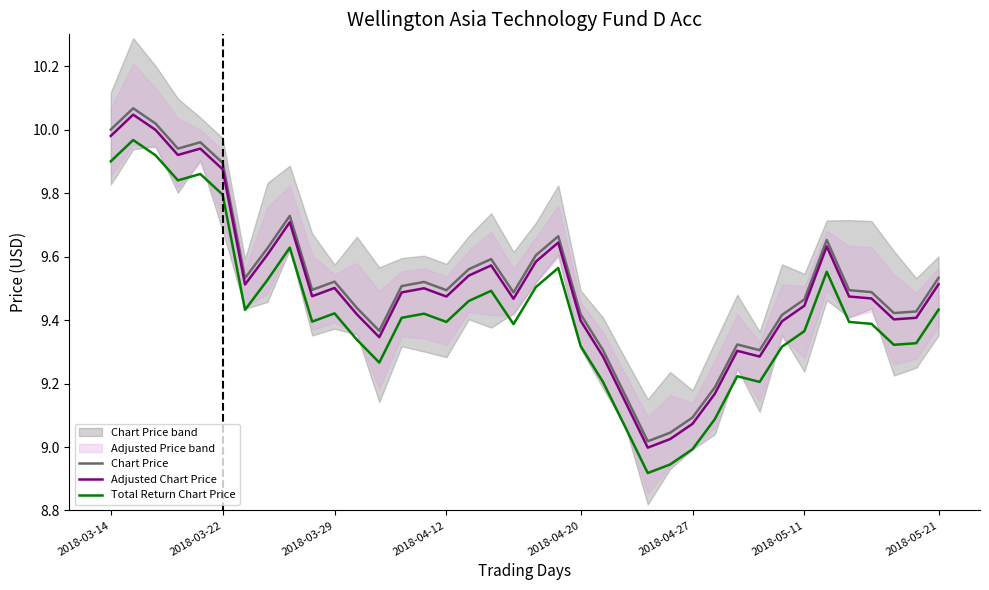

True or false: Adjusted Chart Price has a value of 6.1 at 2018-04-20.

False